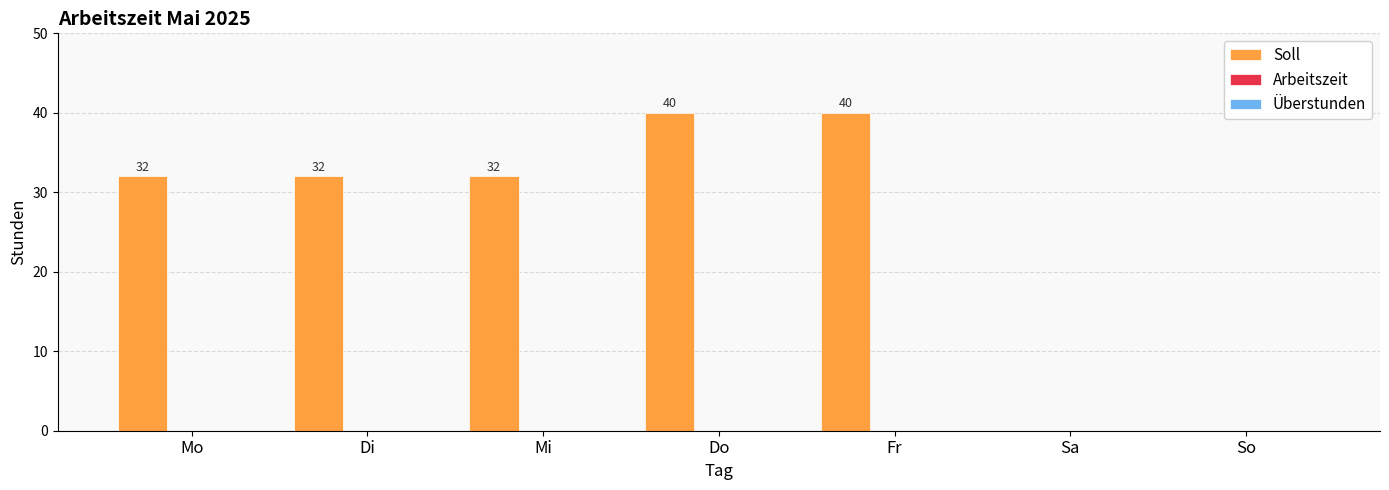

What is the sum of all values?

176